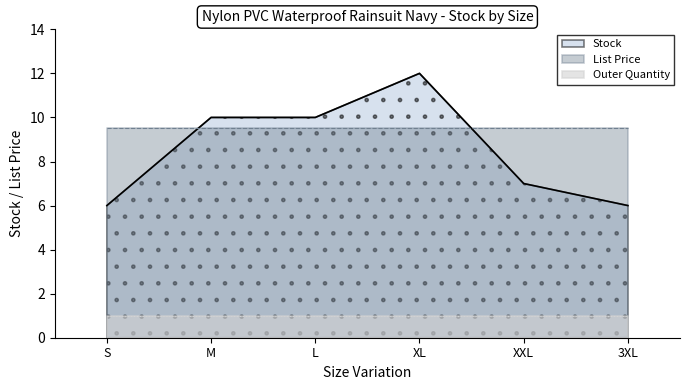

Which has a higher value, XXL or L?

L